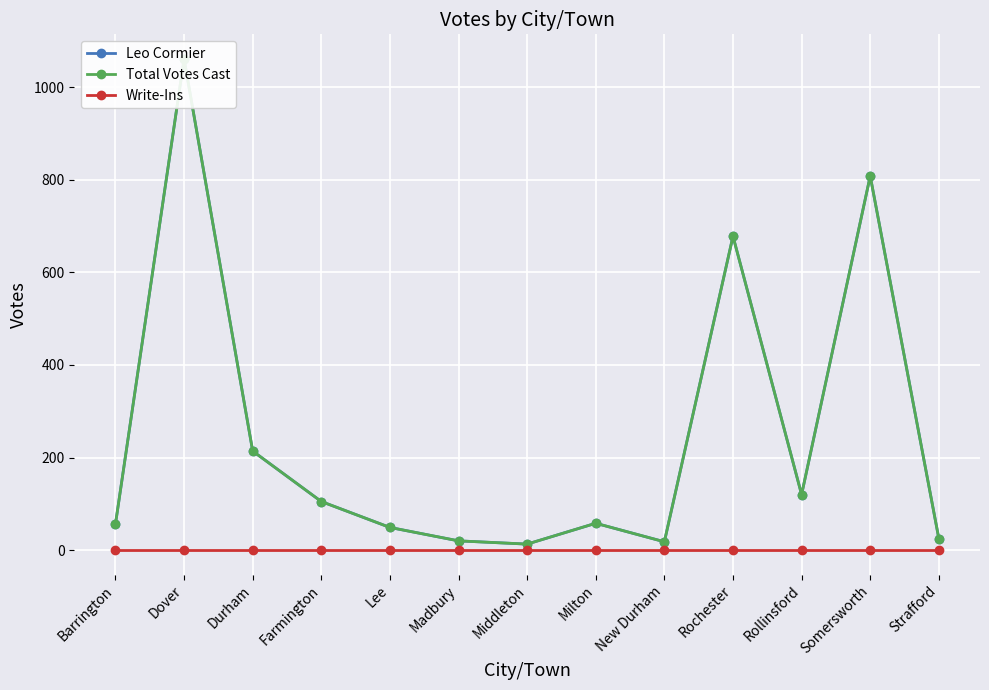

At which label is Total Votes Cast closest to 537?

Rochester